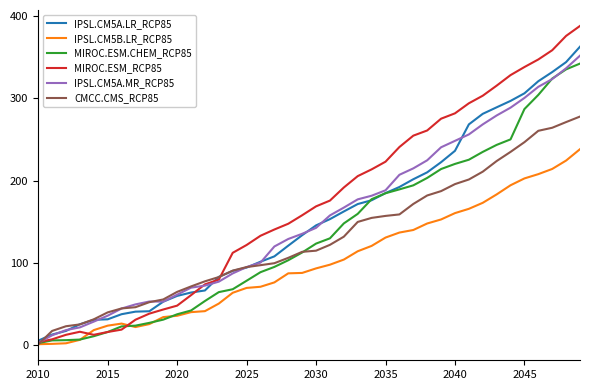

What is the maximum value for IPSL.CM5A.MR_RCP85?

351.7